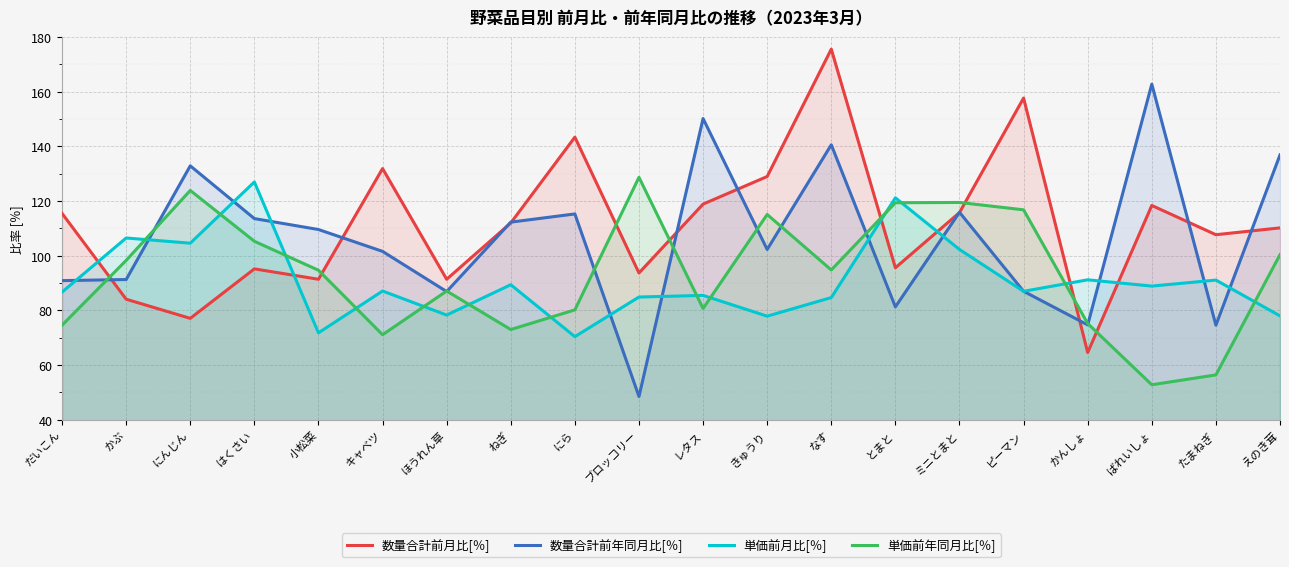

The value of 数量合計前年同月比[％] at だいこん is 90.9. True or false?

True